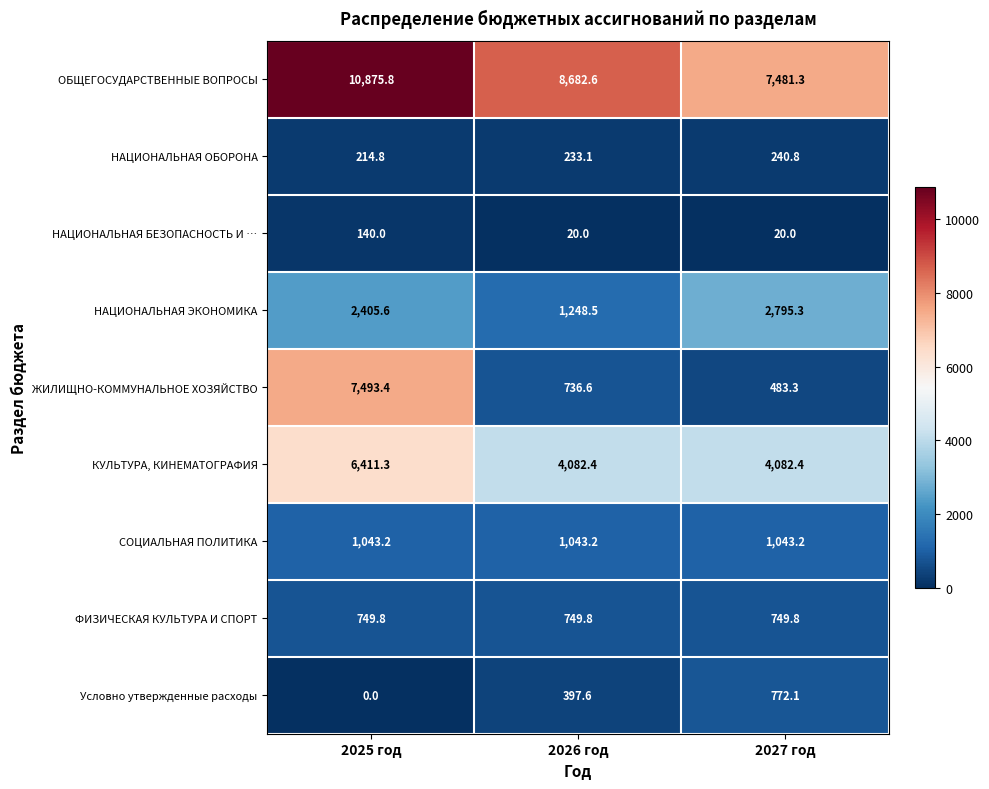

Which category has the highest value across all series?

2025 год